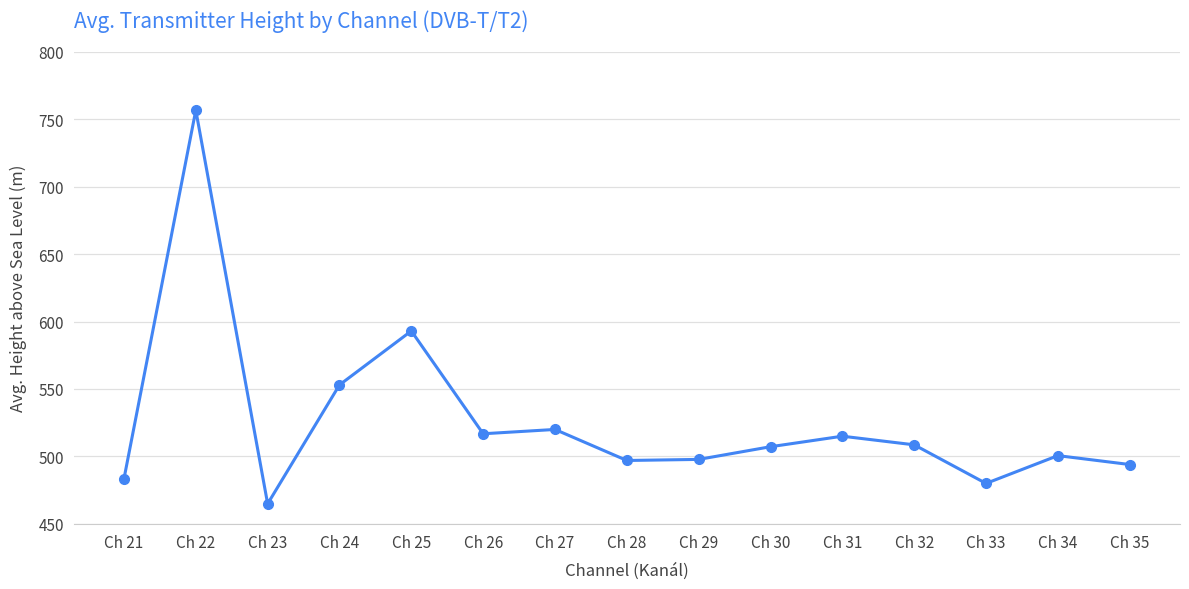

The chart shows a value of 494.0 at Ch 35. True or false?

True